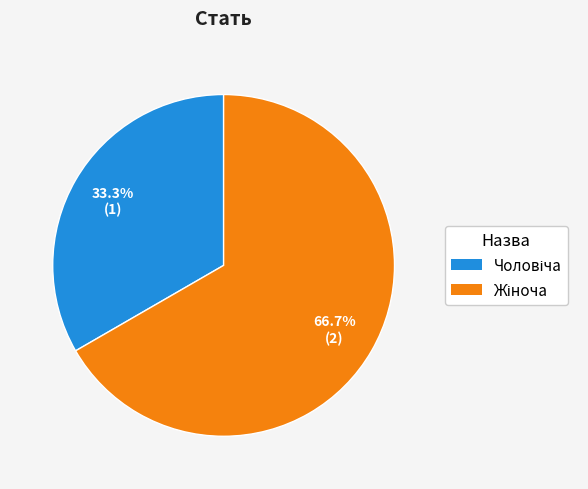

Is there a majority slice in this chart?

Yes